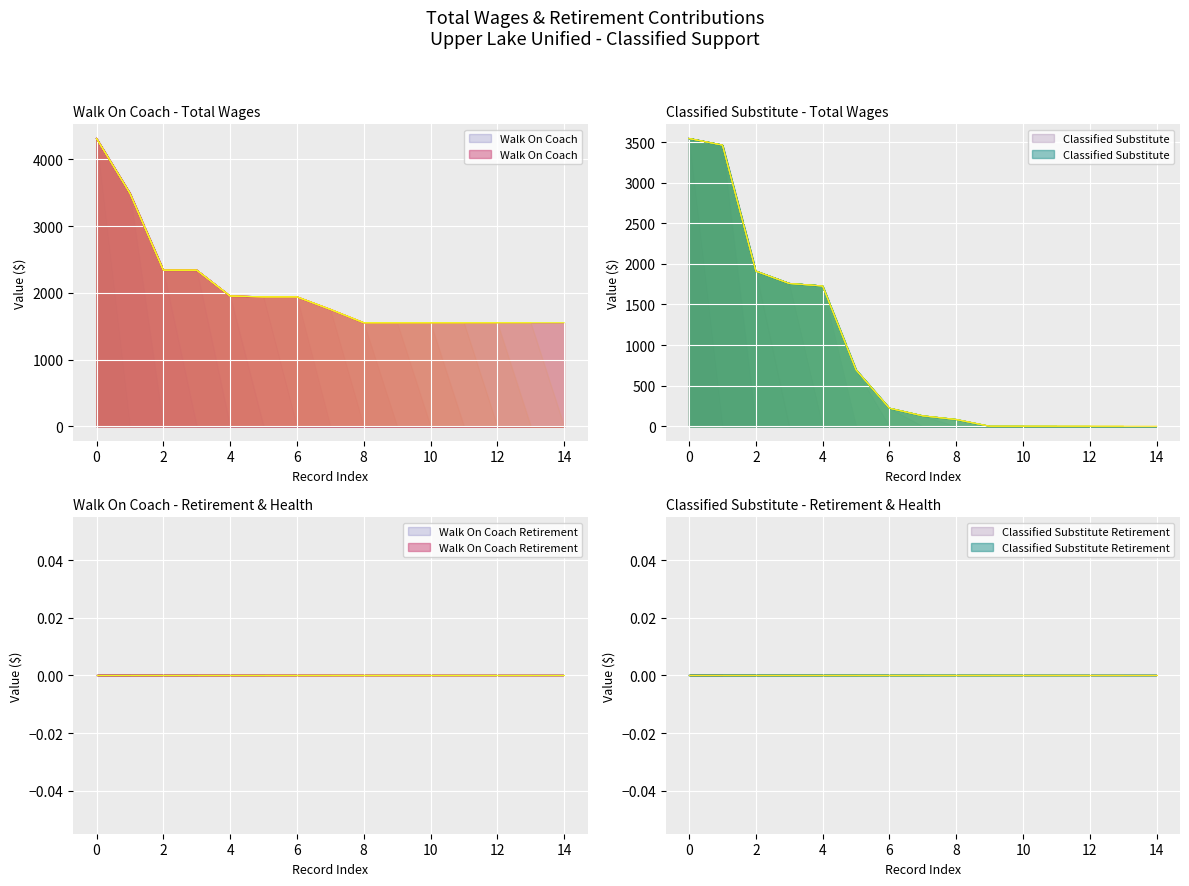

True or false: Classified Substitute has more than 0 interior local peaks.

False